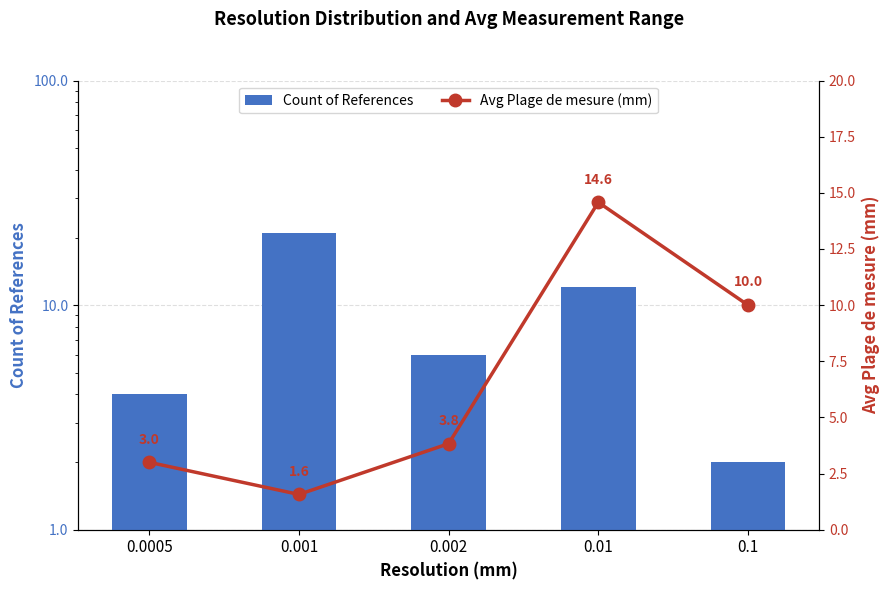

The Count of References series shows 21.0 at 0.001. True or false?

True